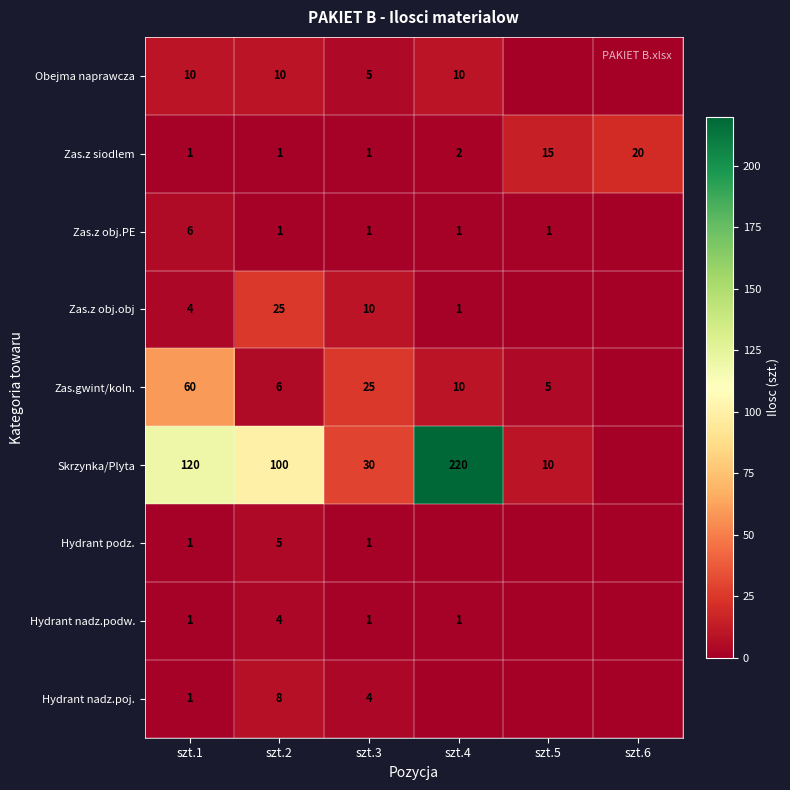

What is the spread (max minus min) of values at szt.1?

119